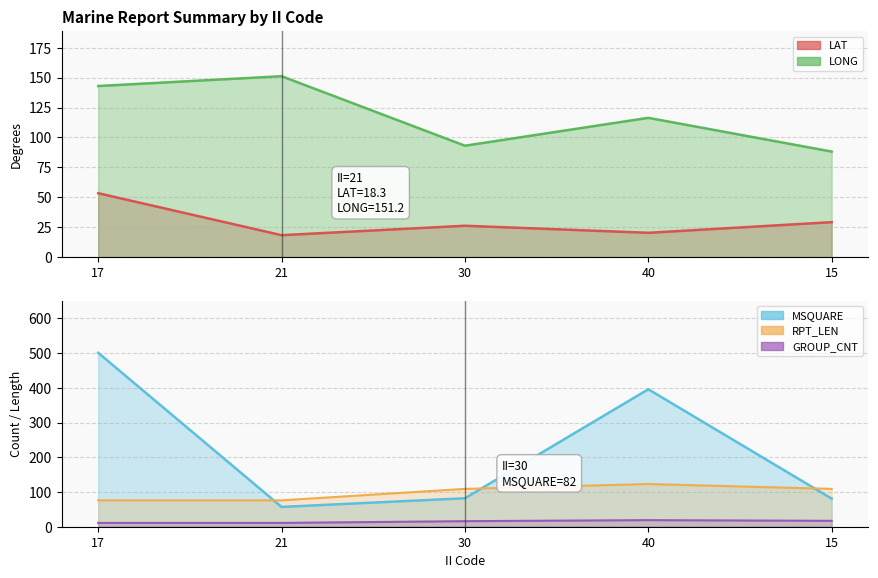

How many interior local peaks does the MSQUARE series have?

1